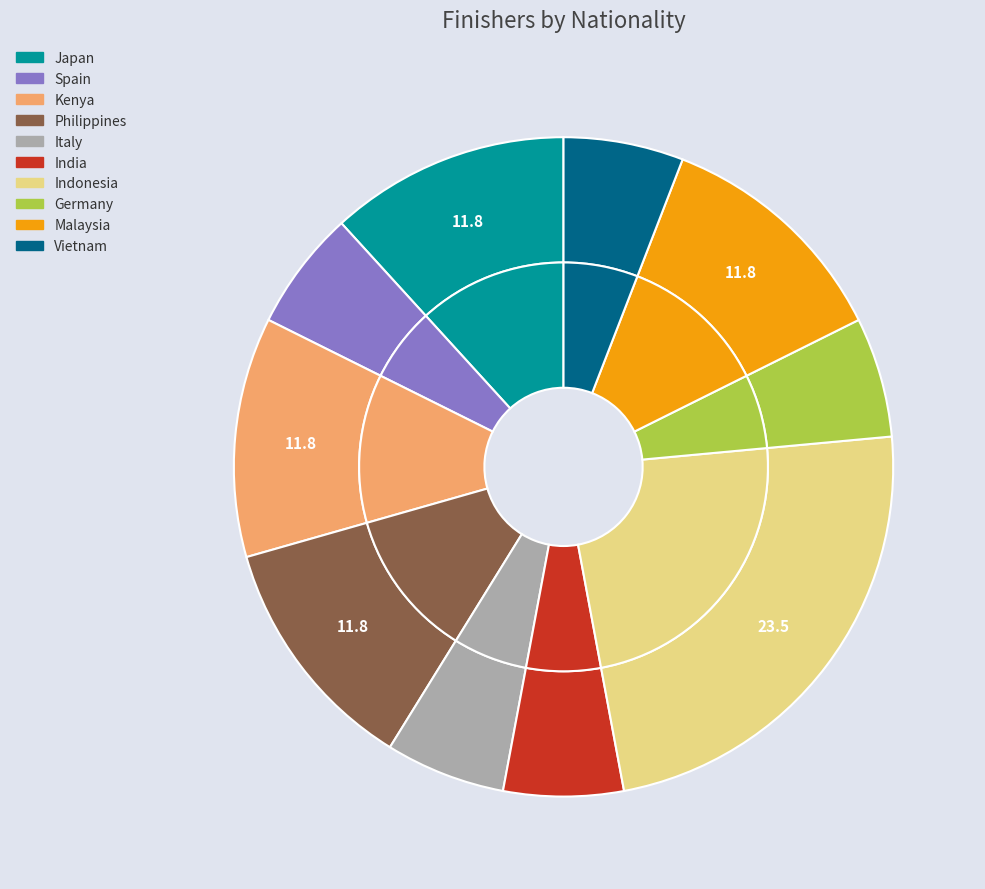

What portion of the pie excludes Japan?

88.2%